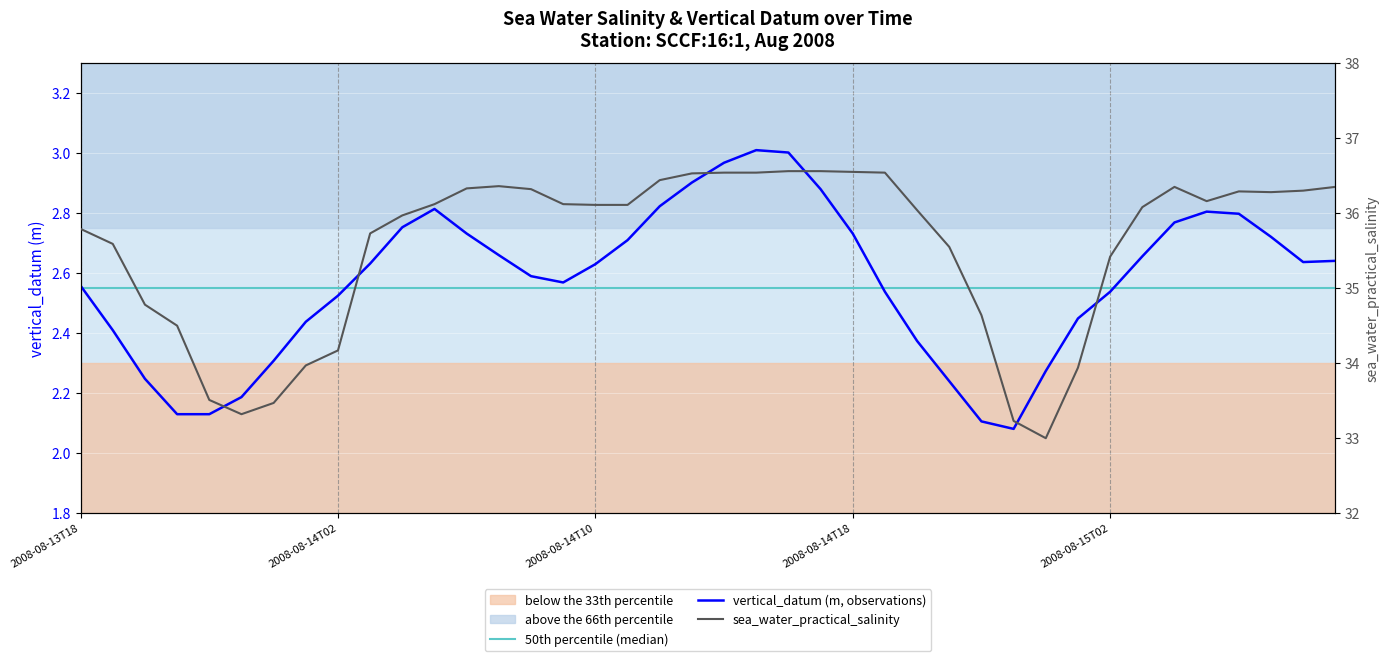

What is the sum of all sea_water_practical_salinity values?

1422.2